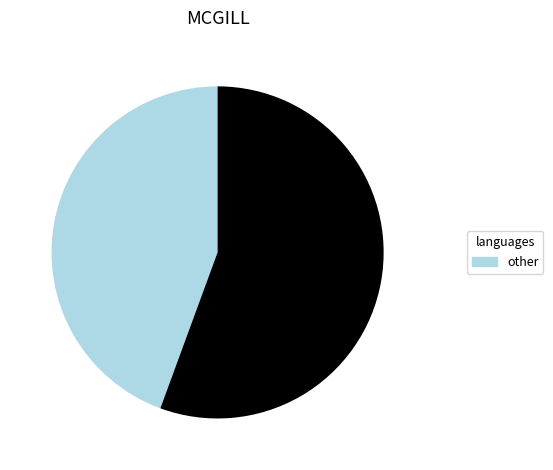

Is there any slice that represents more than half of the pie?

Yes